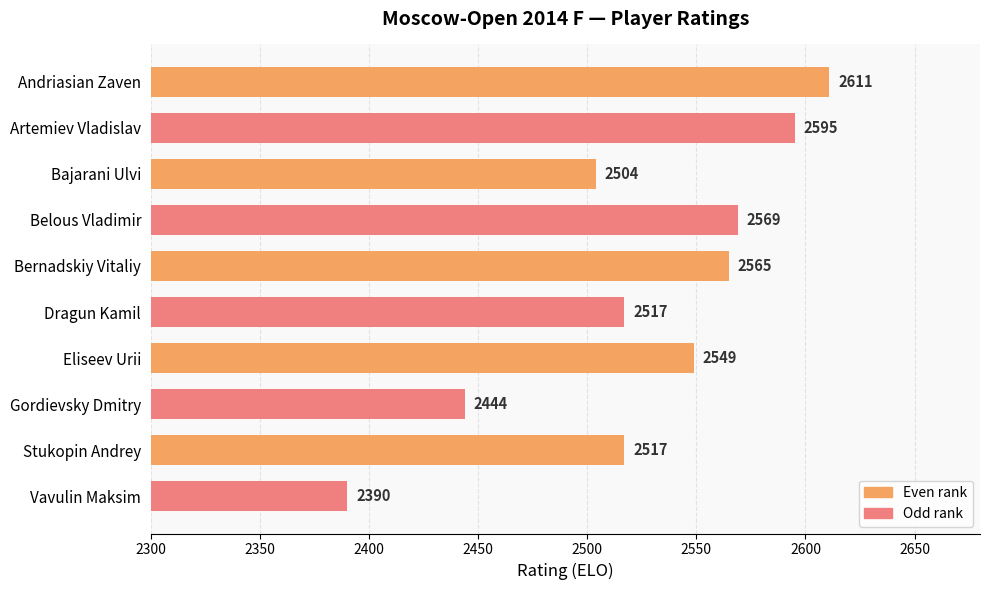

The value at Vavulin Maksim is 2390. True or false?

True